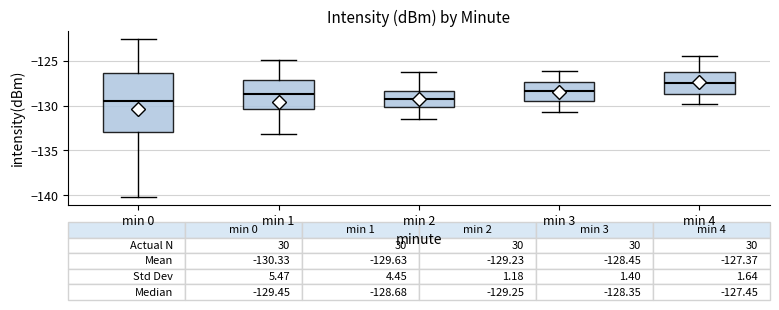

Which box is the tallest, from its lower edge to its upper edge?

min 0